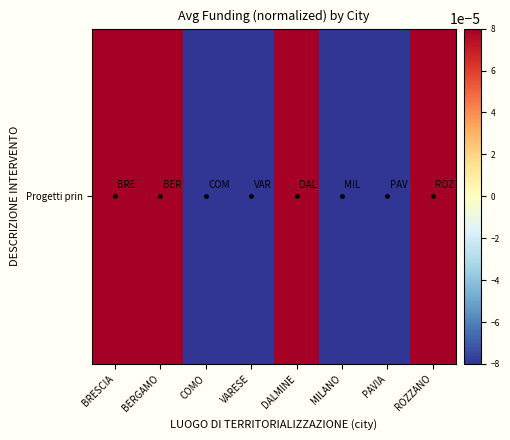

Which has a higher value, ROZZANO or MILANO?

ROZZANO